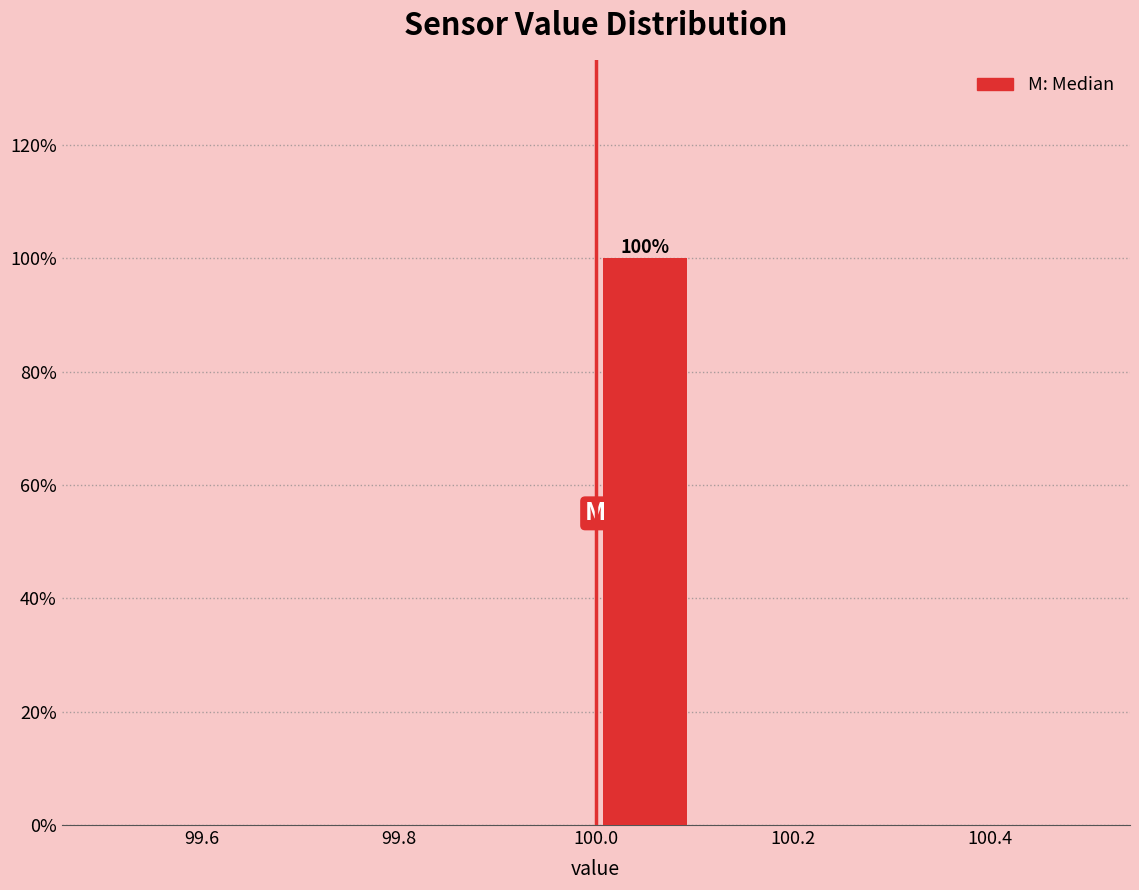

Over which range of the x-axis is the bar tallest?

100.0 to 100.1